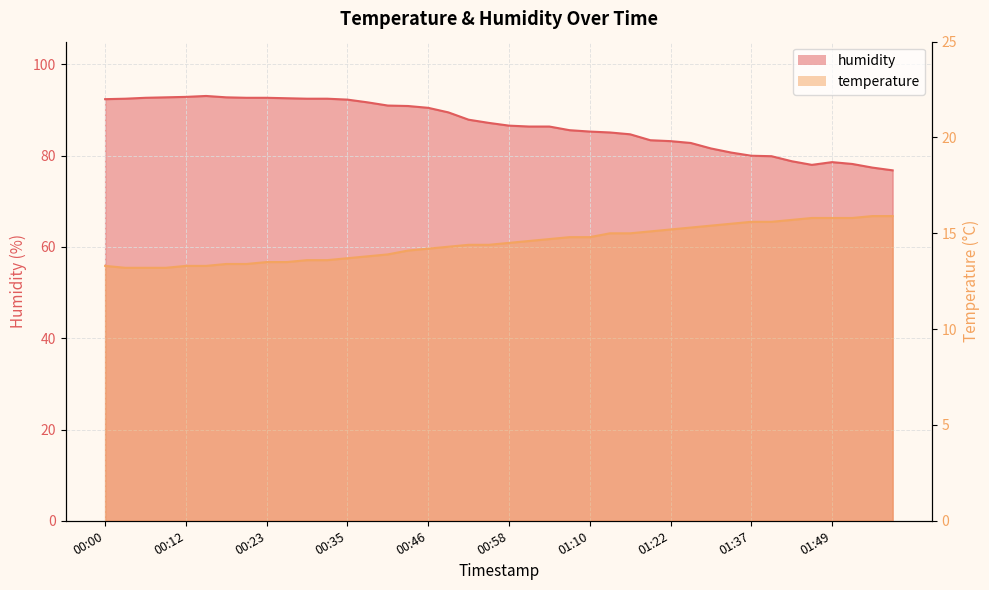

Is it true that humidity equals 84.7 at 01:16?

True